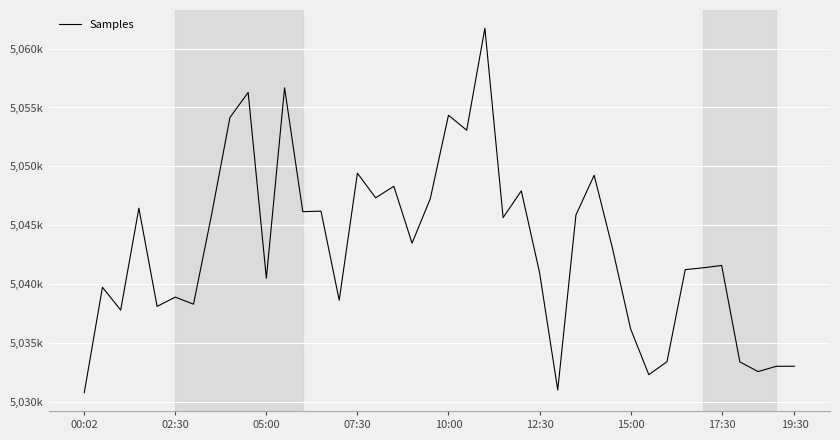

What is the minimum value shown in the chart?

5030769